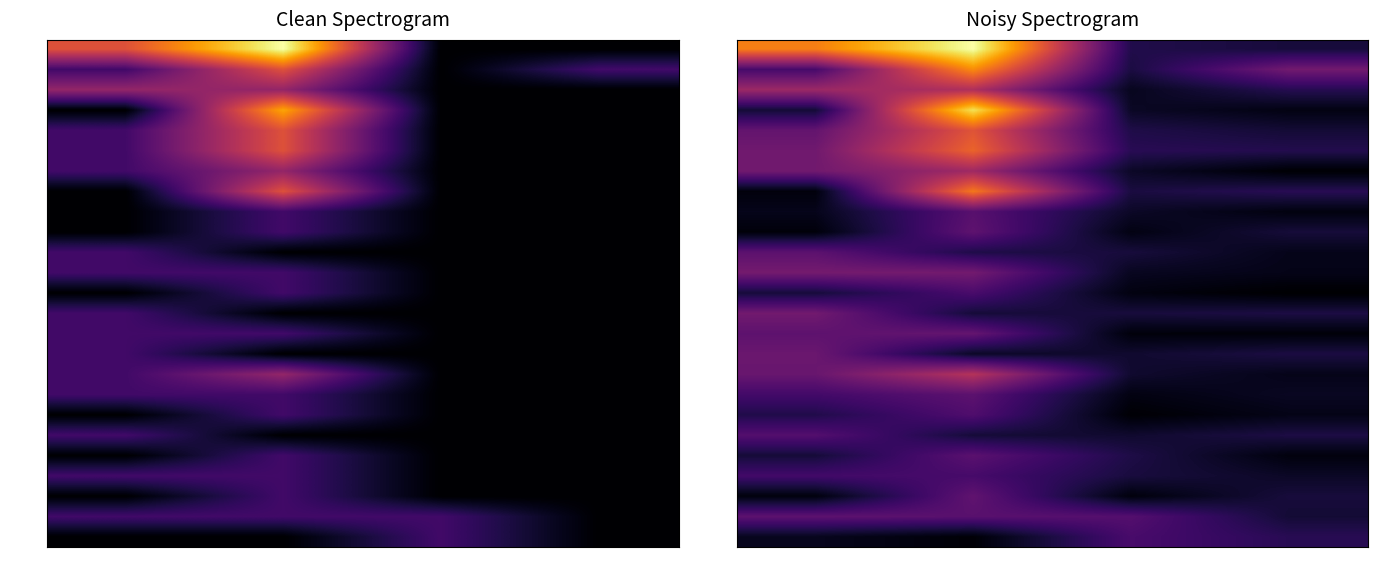

At how many categories does at least one series exceed 0?

4